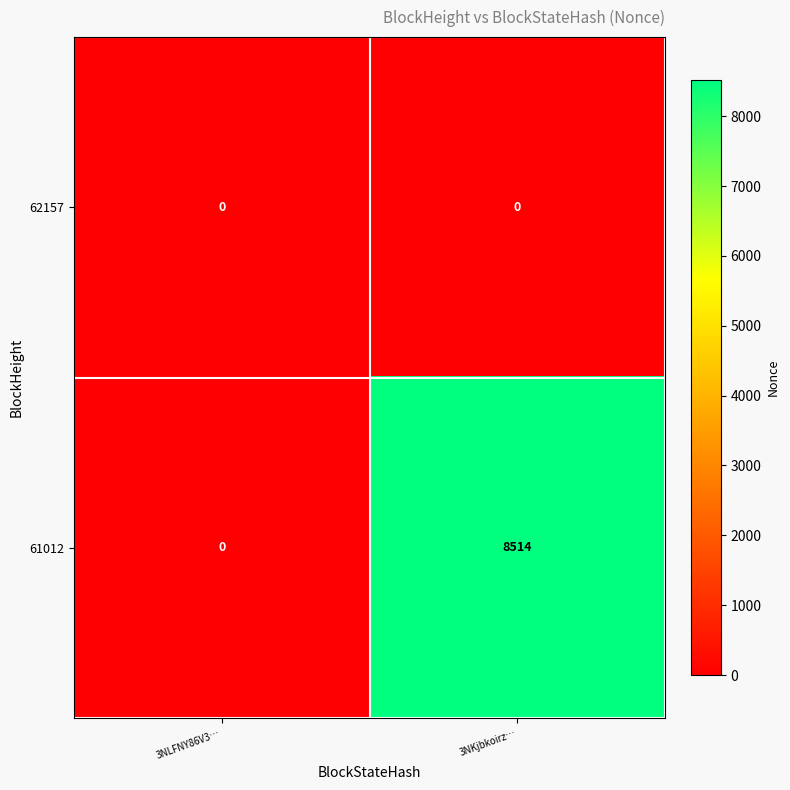

Rank the series by their average value, from lowest to highest.

62157, 61012